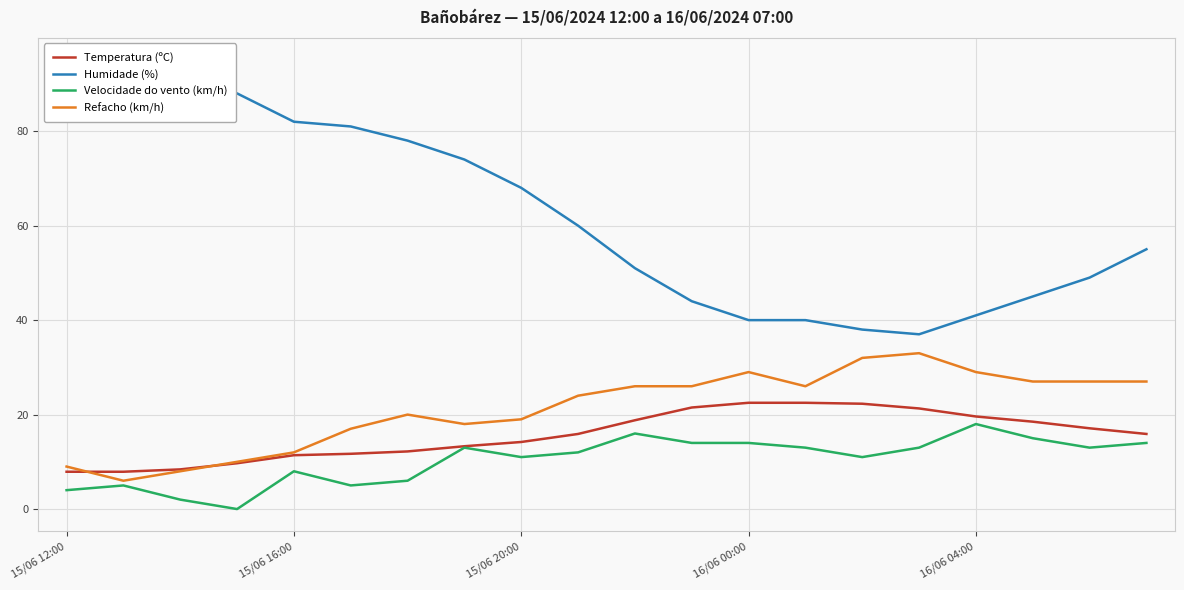

At which category is the sum across all series the highest?

7